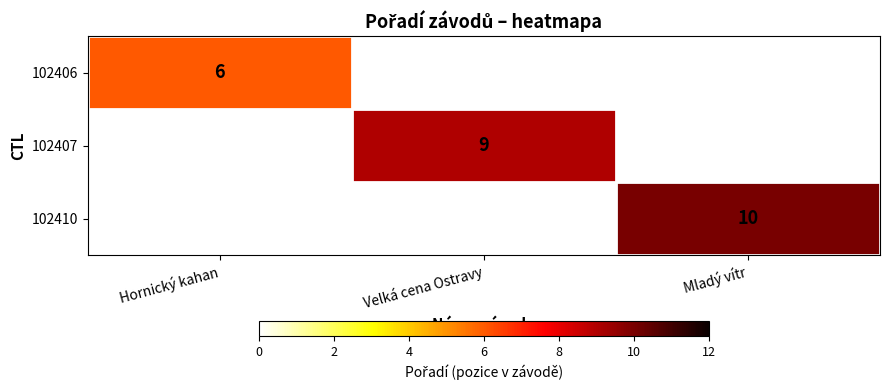

The 102410 series shows 7 at Mladý vítr. True or false?

False